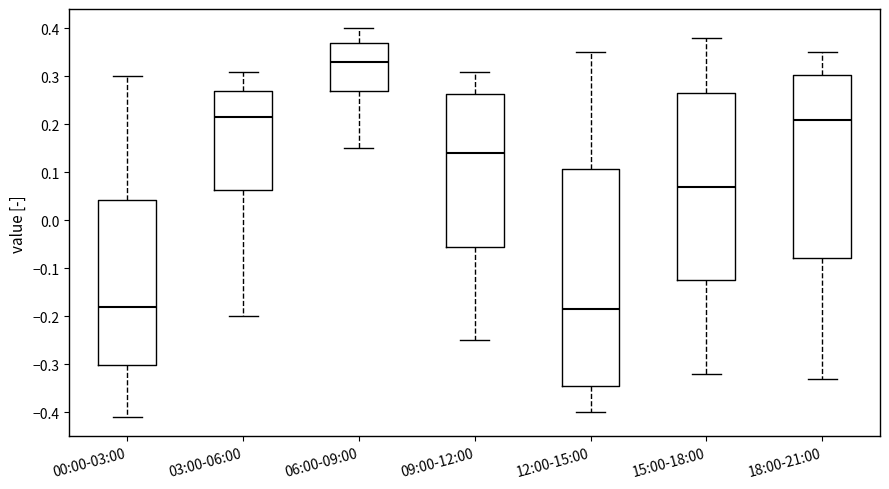

Reading left to right, transcribe this box plot: for each box, give where its median line is, the range the box spans, and where its two whiskers end, as read against the y-axis. The values are not printed on the chart, so give them approximately, as read against the axis.

00:00-03:00: median -0.18, box -0.30 to 0.04, whiskers -0.41 to 0.30
03:00-06:00: median 0.22, box 0.06 to 0.27, whiskers -0.20 to 0.31
06:00-09:00: median 0.33, box 0.27 to 0.37, whiskers 0.15 to 0.40
09:00-12:00: median 0.14, box -0.05 to 0.26, whiskers -0.25 to 0.31
12:00-15:00: median -0.18, box -0.34 to 0.11, whiskers -0.40 to 0.35
15:00-18:00: median 0.07, box -0.12 to 0.27, whiskers -0.32 to 0.38
18:00-21:00: median 0.21, box -0.08 to 0.30, whiskers -0.33 to 0.35